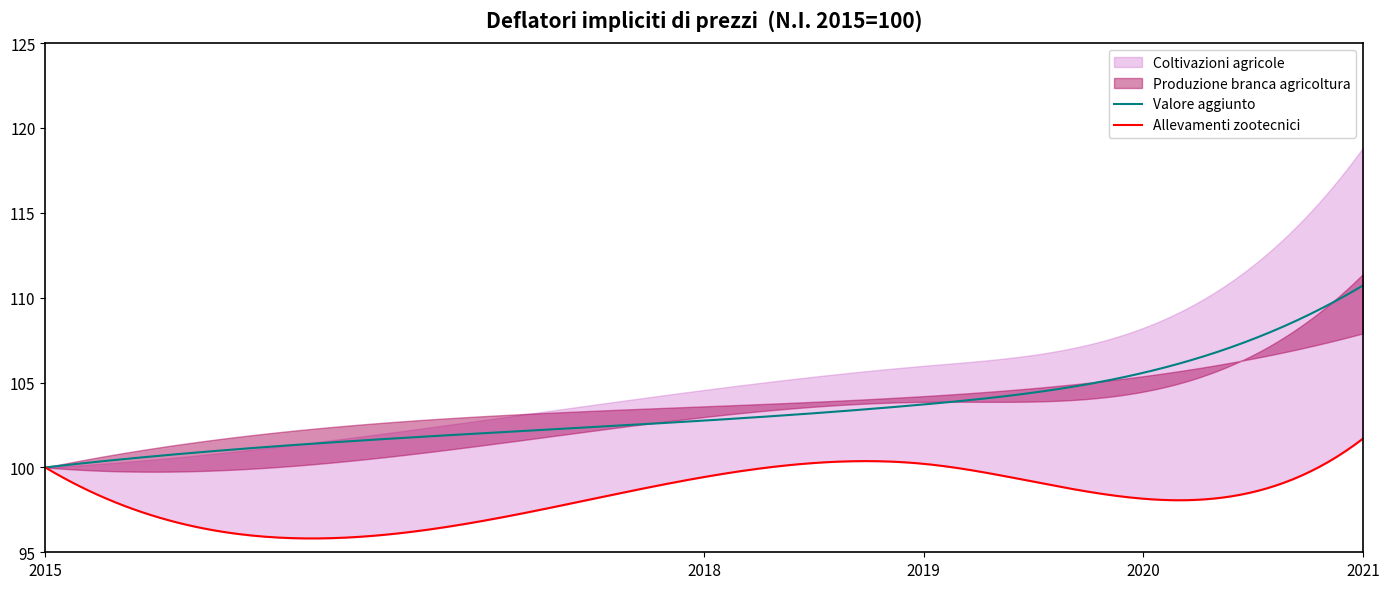

What is the maximum value for Valore aggiunto?

110.7